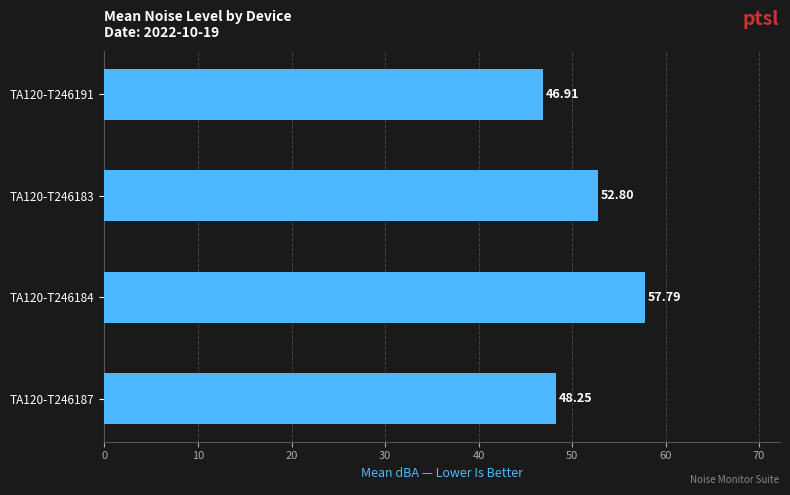

List the labels in order of value, smallest first.

TA120-T246191, TA120-T246187, TA120-T246183, TA120-T246184